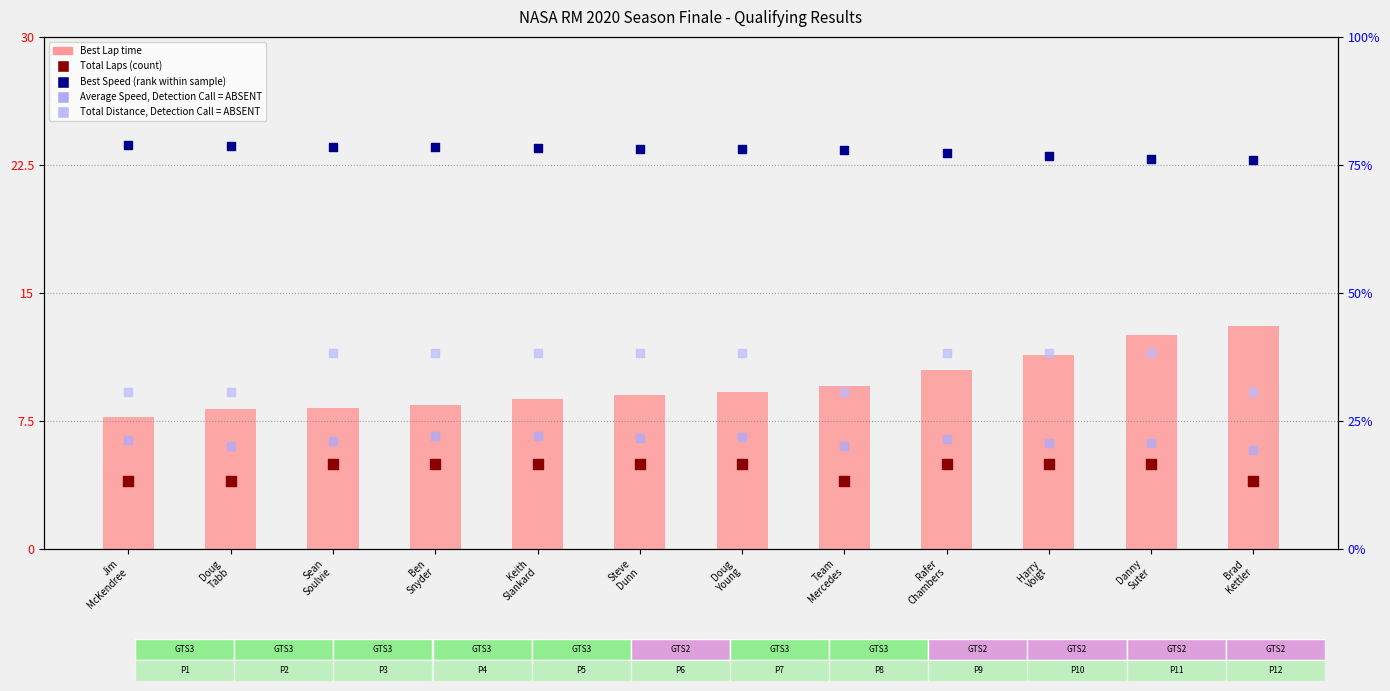

Is the value of Total Laps (count) at Danny
Suter greater than the value of Best Lap time at Ben
Snyder?

No